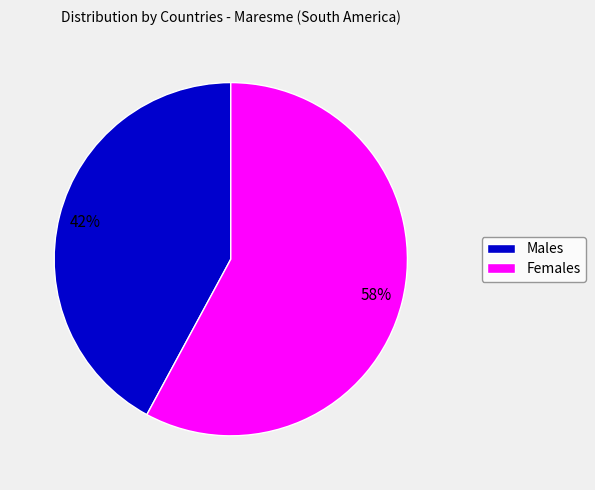

Is there any slice that represents more than half of the pie?

Yes